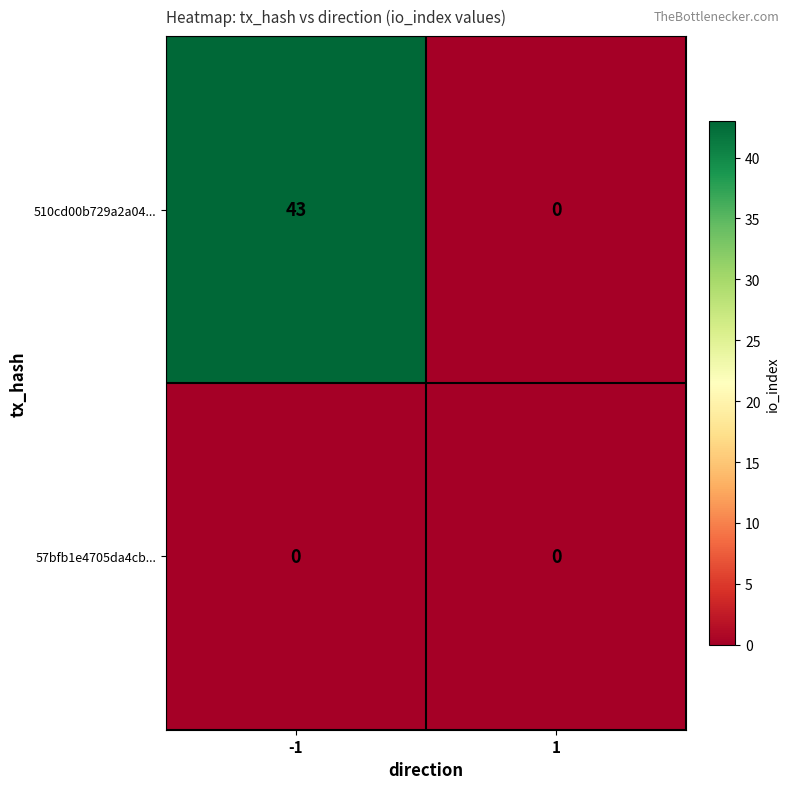

Which series has the largest range (max minus min)?

510cd00b729a2a04...